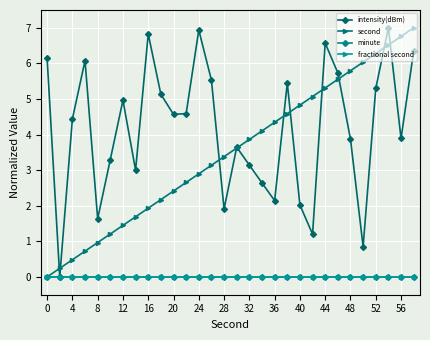

Rank the series by their maximum value, from highest to lowest.

intensity(dBm), second, minute, fractional second